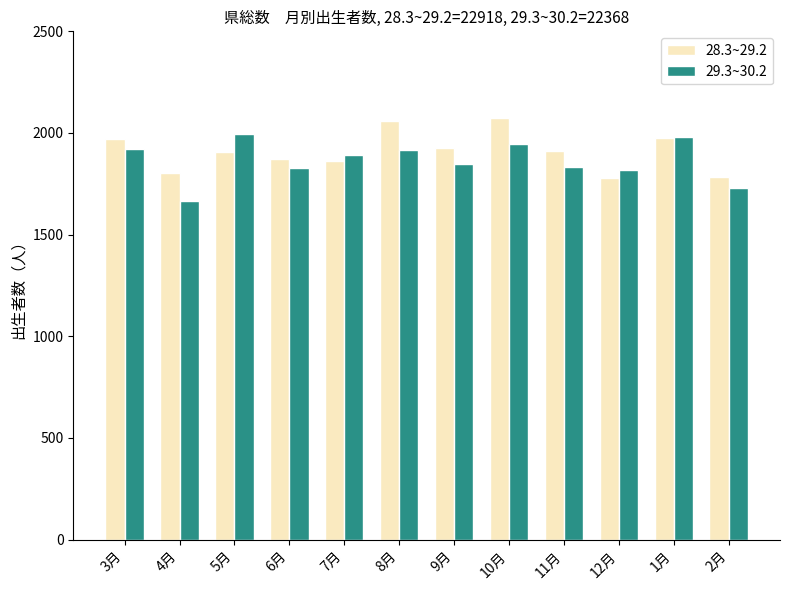

What is the label of the 11th bar from the right?

4月